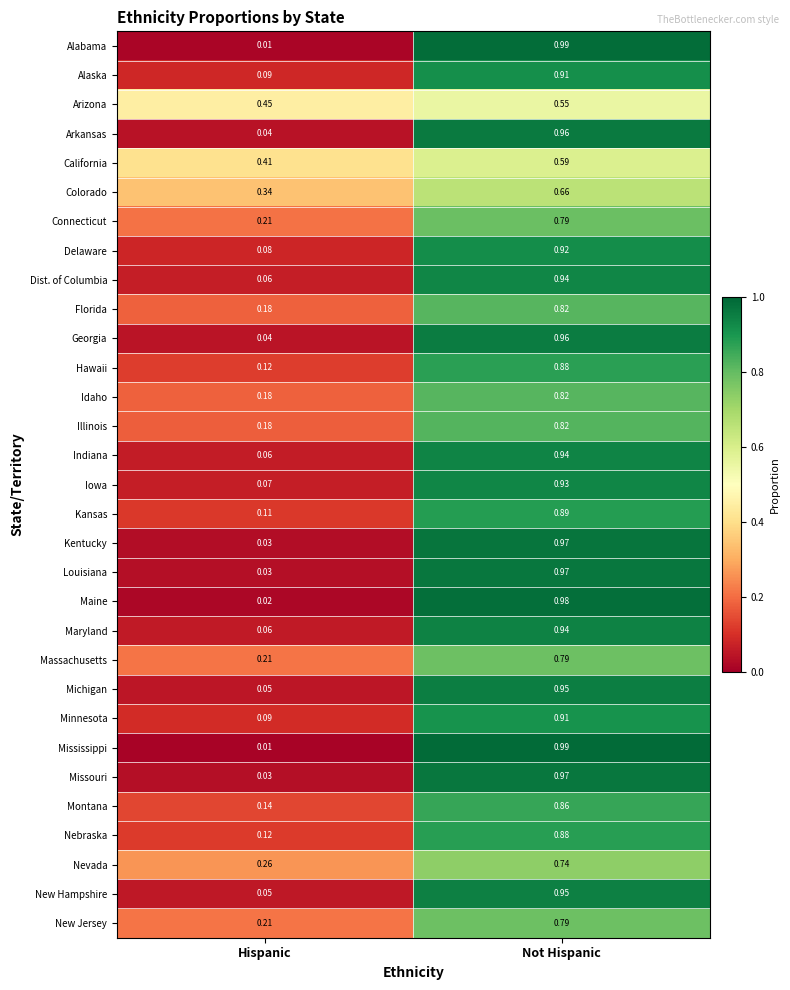

At which label is Alabama closest to 0?

Hispanic